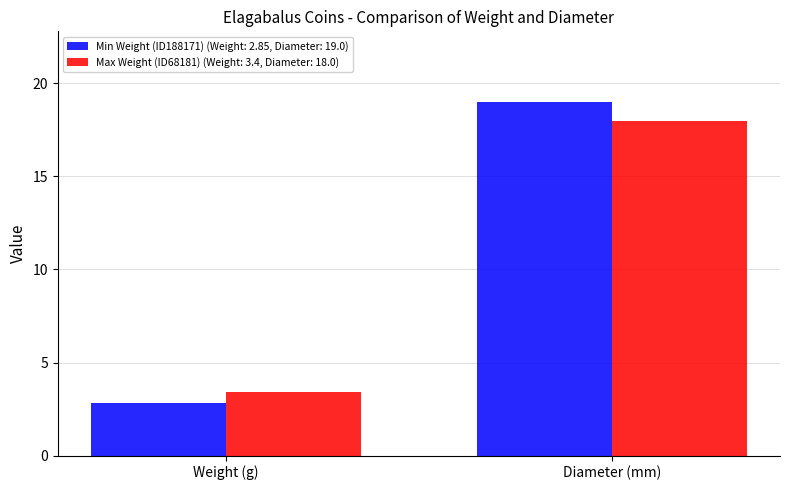

What is the spread (max minus min) of values at Diameter (mm)?

1.0